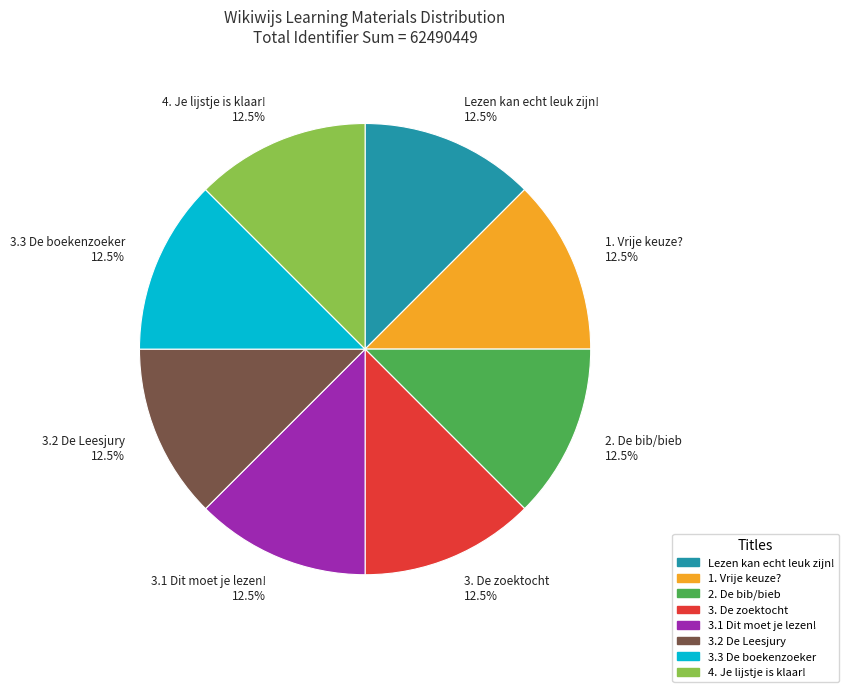

How many segments does this pie chart have?

8